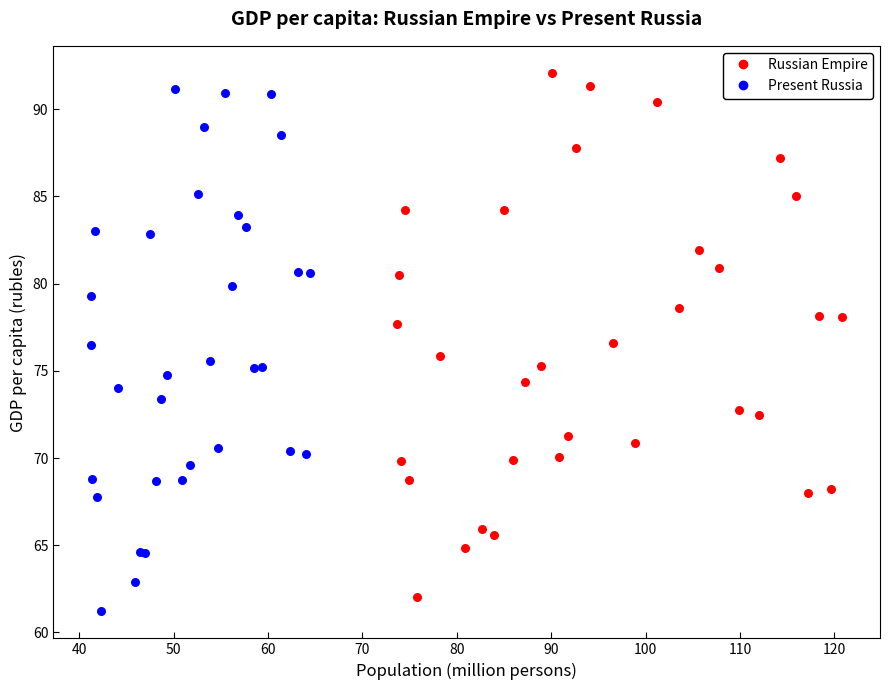

Which series reaches the maximum Y coordinate?

Russian Empire